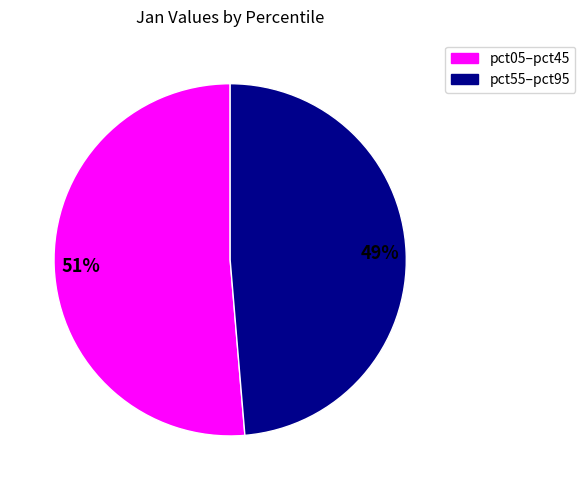

Is there any slice that represents more than half of the pie?

Yes